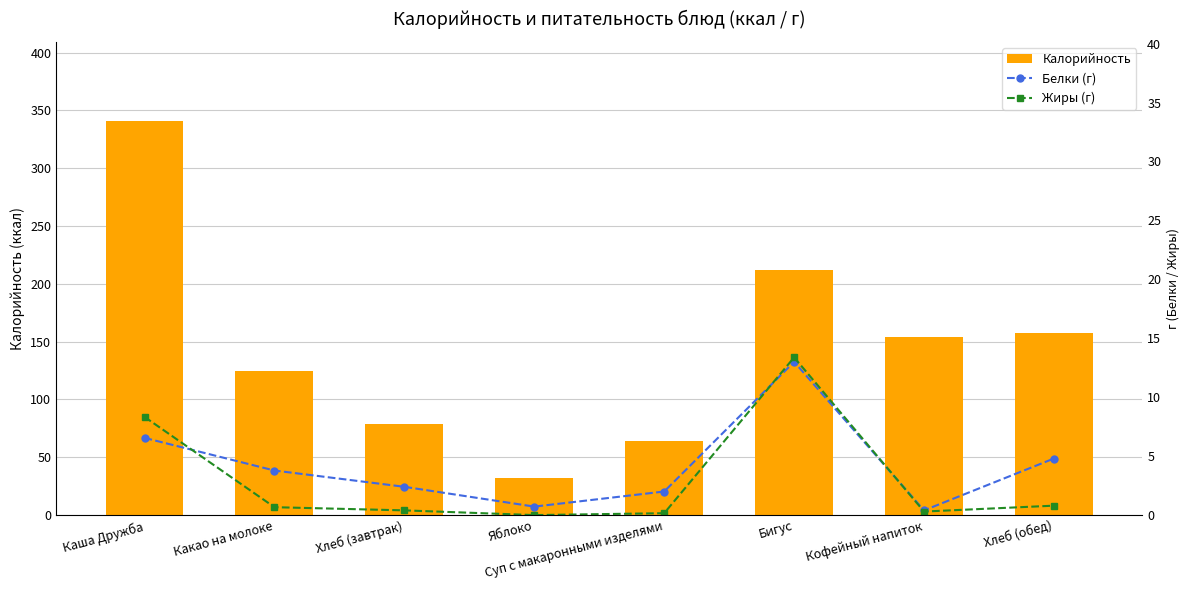

Reading left to right, what are all the values shown in this chart?

Калорийность: 341.0	125.0	78.6	32.0	64.0	212.0	154.0	157.2
Белки (г): 6.5	3.8	2.4	0.7	2.0	13.0	0.4	4.8
Жиры (г): 8.3	0.7	0.4	0.0	0.2	13.4	0.3	0.8